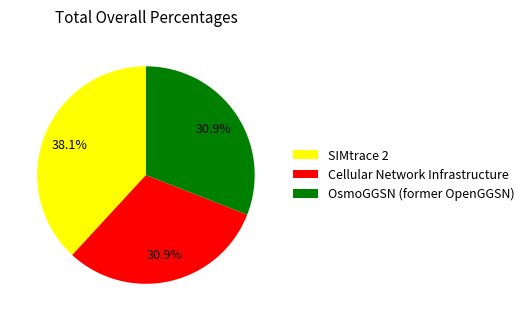

Do SIMtrace 2 and Cellular Network Infrastructure together represent more than half of the pie?

Yes